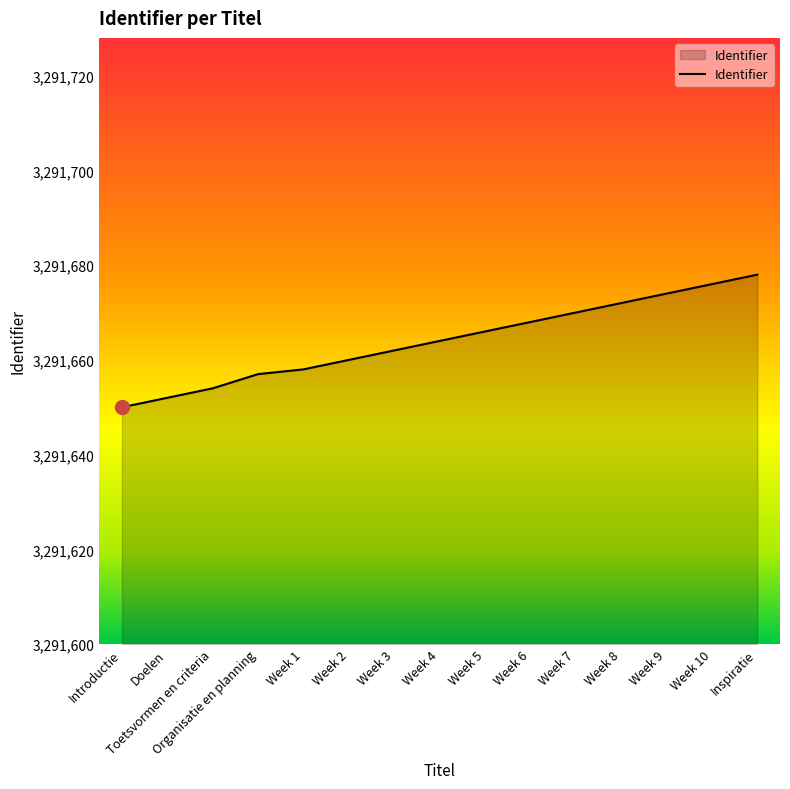

What position from the left is Inspiratie?

15